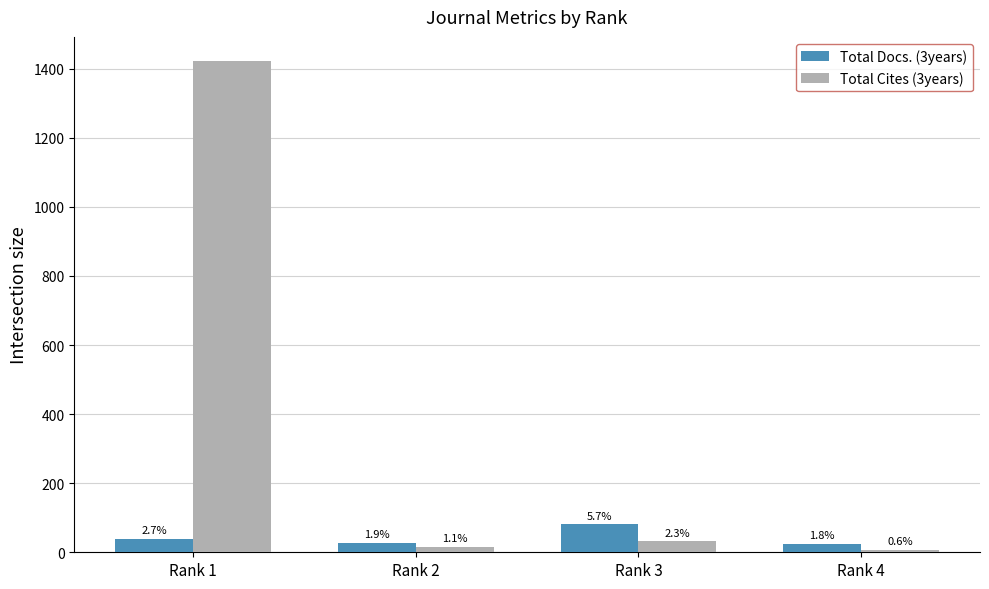

Are the bars grouped side by side (vs. stacked)?

Yes